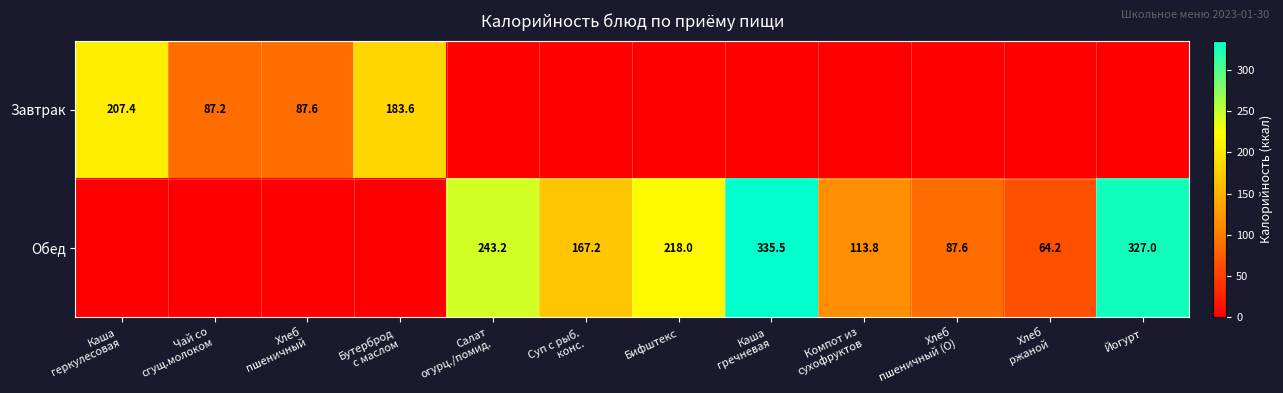

At how many categories does at least one series exceed 135?

7